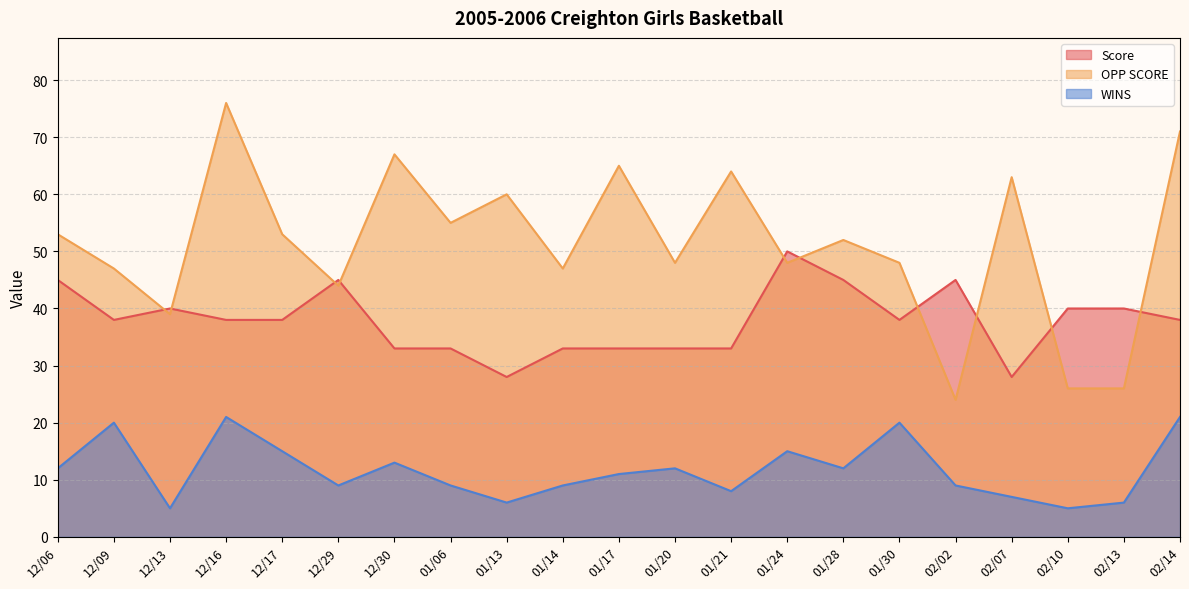

What is the difference between the maximum and minimum values in the Score series?

22